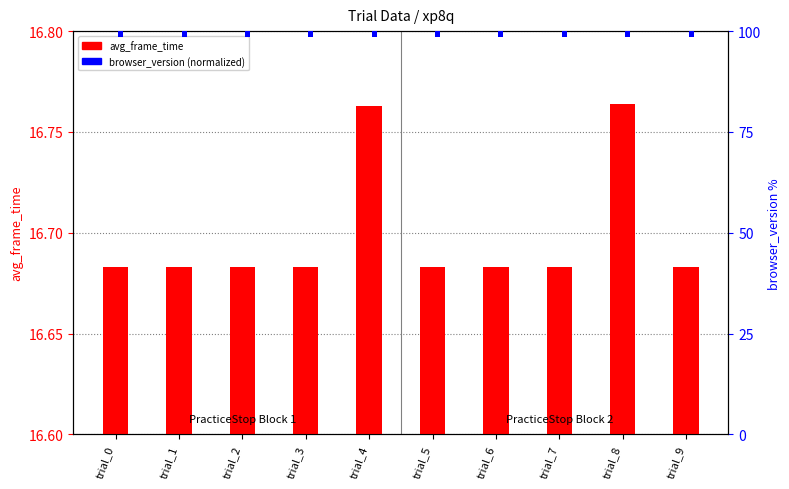

Count the number of data series in this chart.

2